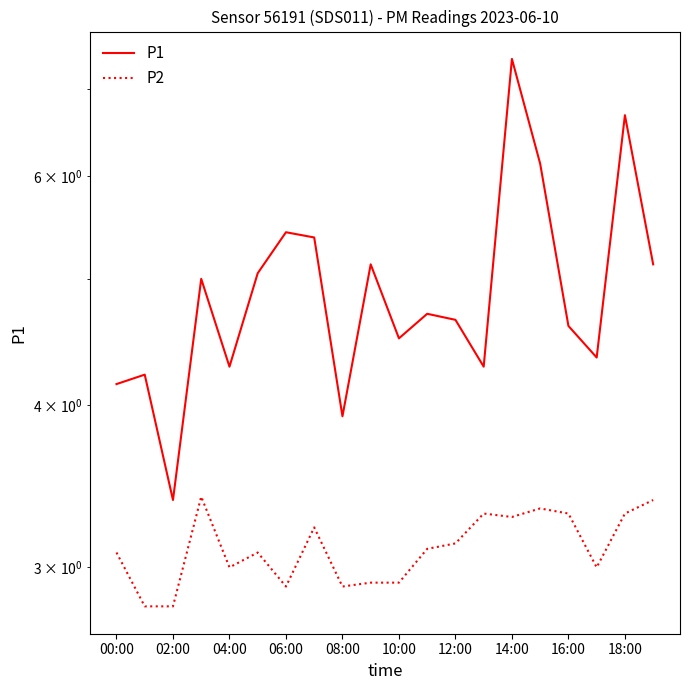

The value of P1 at 10:00 is 4.5. True or false?

True